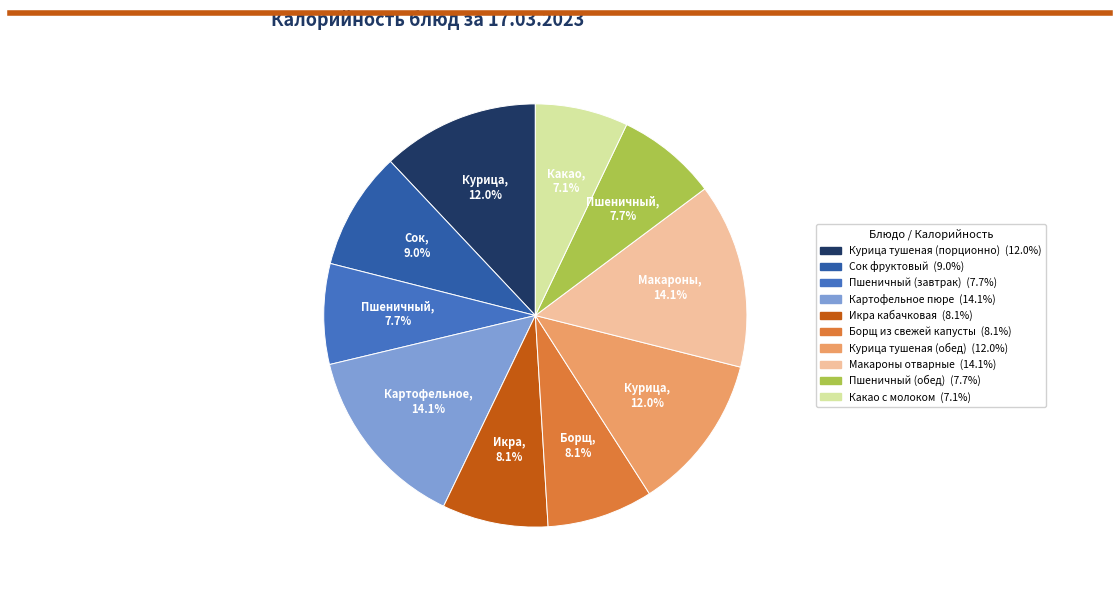

The Пшеничный (завтрак) slice represents 15% of the pie. True or false?

False